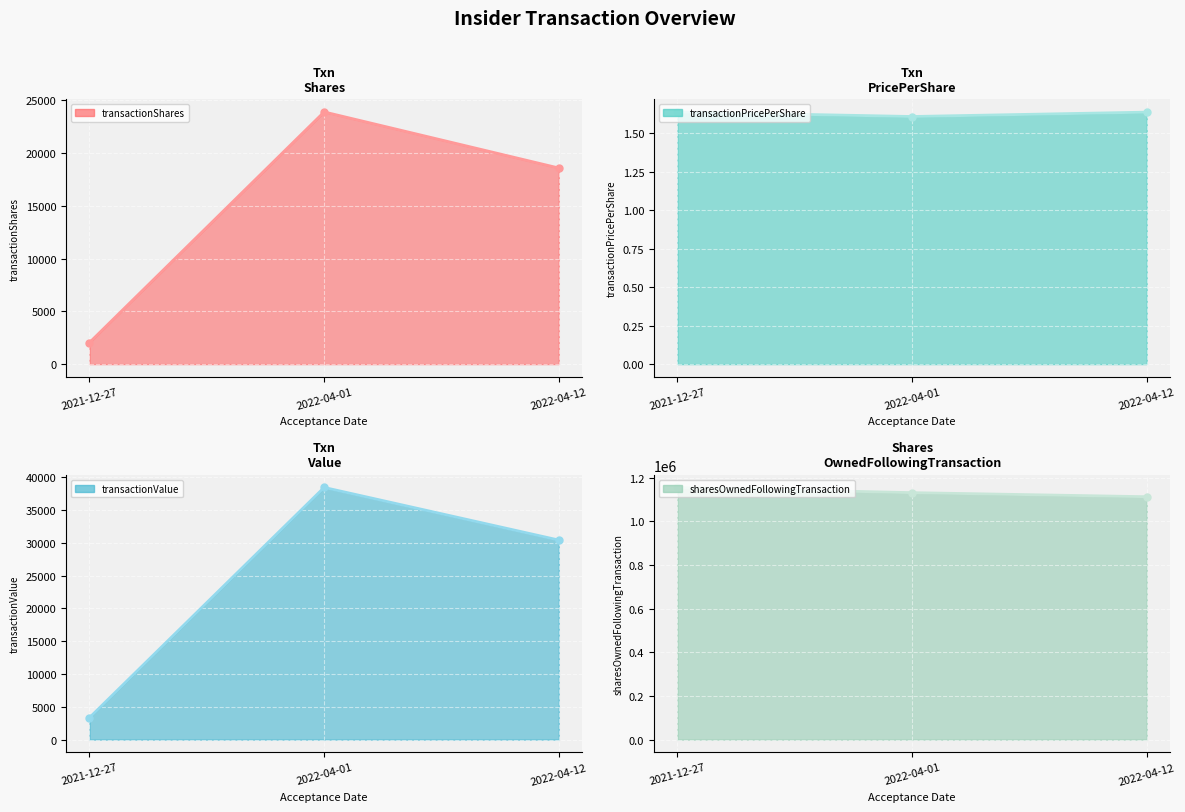

Which series has the widest spread of values?

sharesOwnedFollowingTransaction